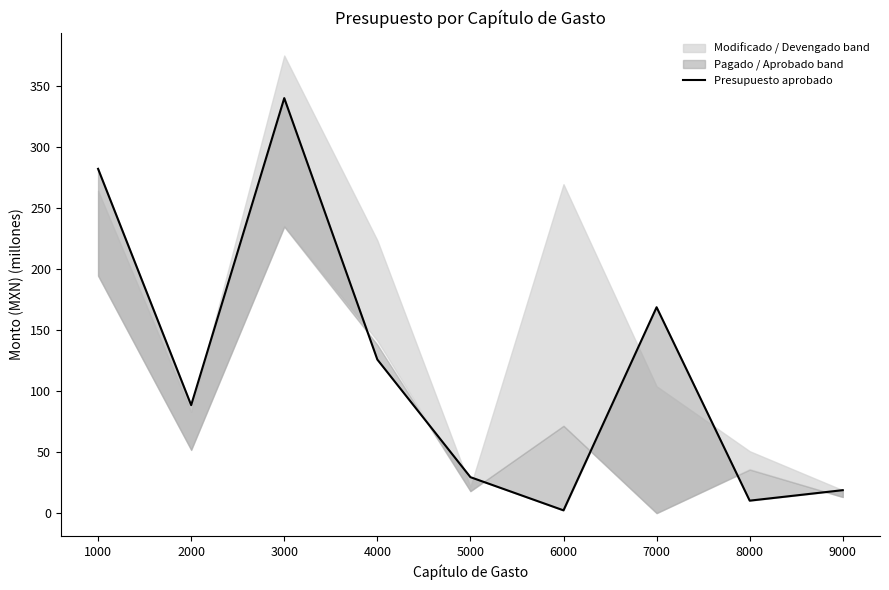

Approximately how many times larger is the value at 9000 compared to 5000?

0.6